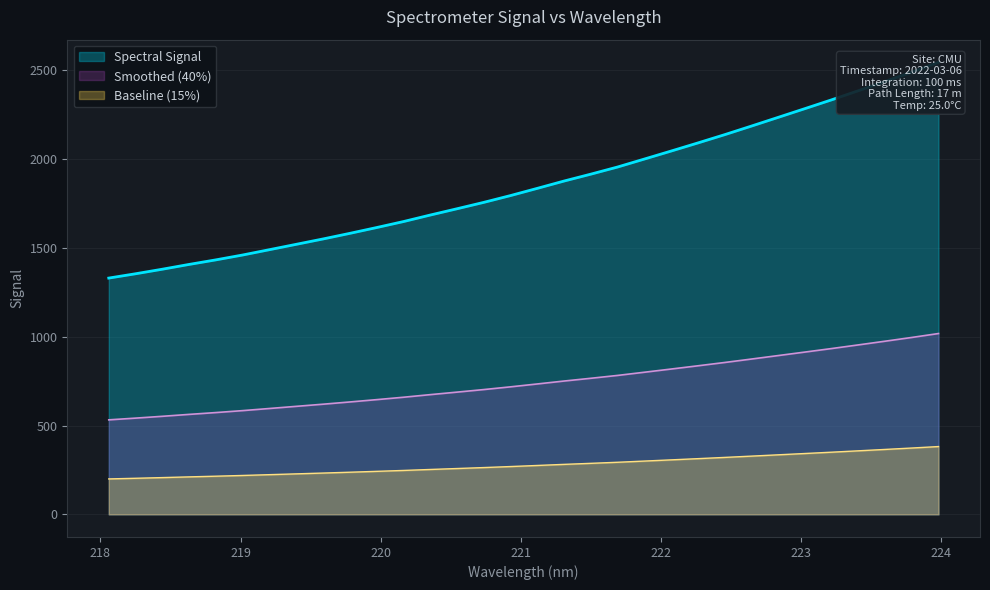

Rank the categories by value from highest to lowest.

223.9802, 223.7895, 223.5987, 223.408, 223.2172, 223.0264, 222.8355, 222.6447, 222.4538, 222.263, 222.0721, 221.8812, 221.6902, 221.4993, 221.3083, 221.1174, 220.9264, 220.7354, 220.5444, 220.3533, 220.1623, 219.9712, 219.7801, 219.589, 219.3979, 219.2067, 219.0156, 218.8244, 218.6332, 218.442, 218.2508, 218.0596